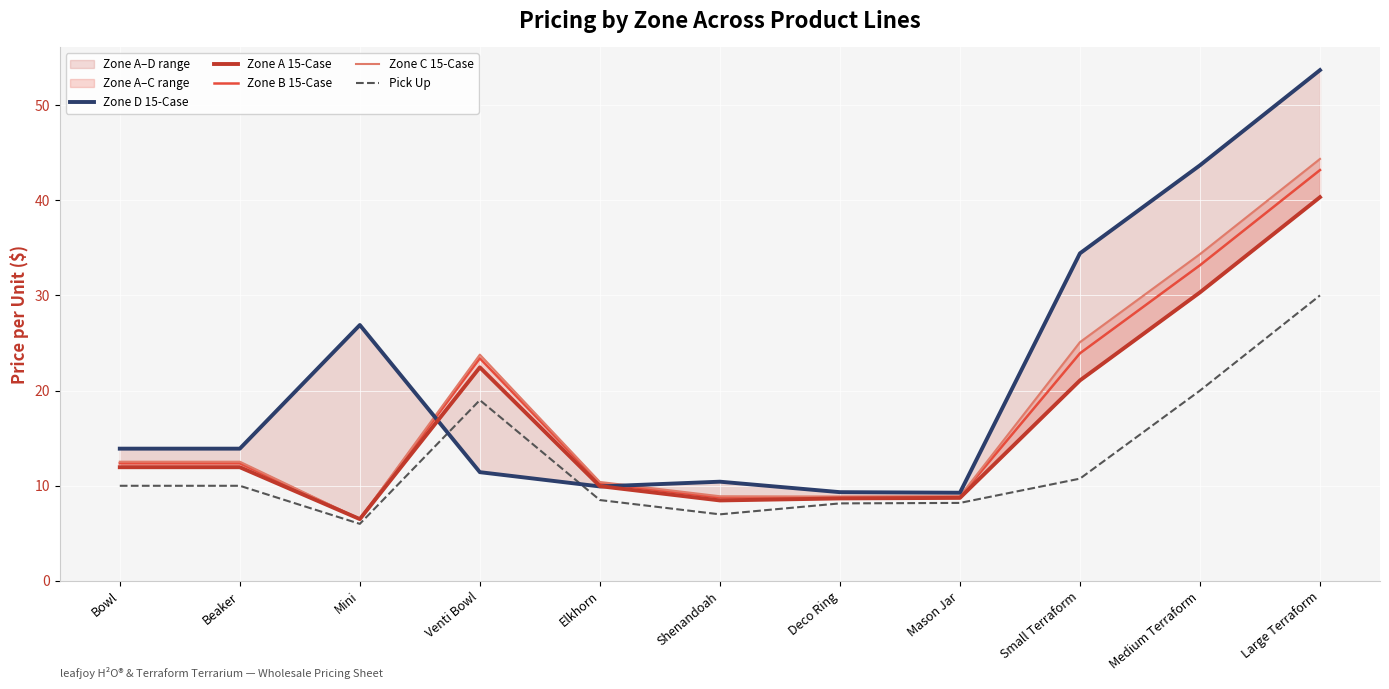

True or false: Zone A 15-Case has a value of 20.6 at Beaker.

False